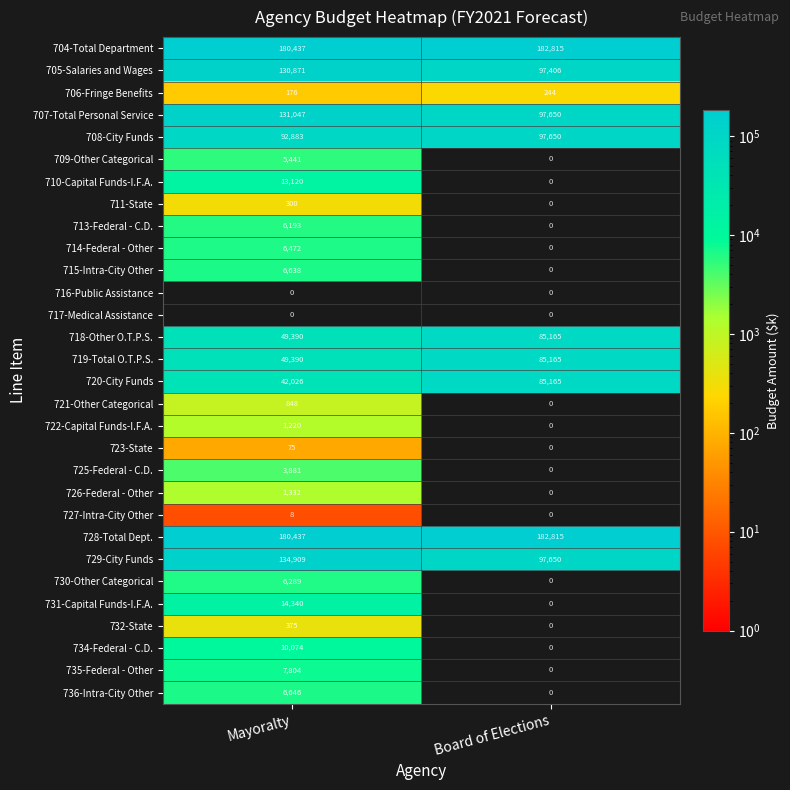

What is the total value across all series at Board of Elections?

1011725